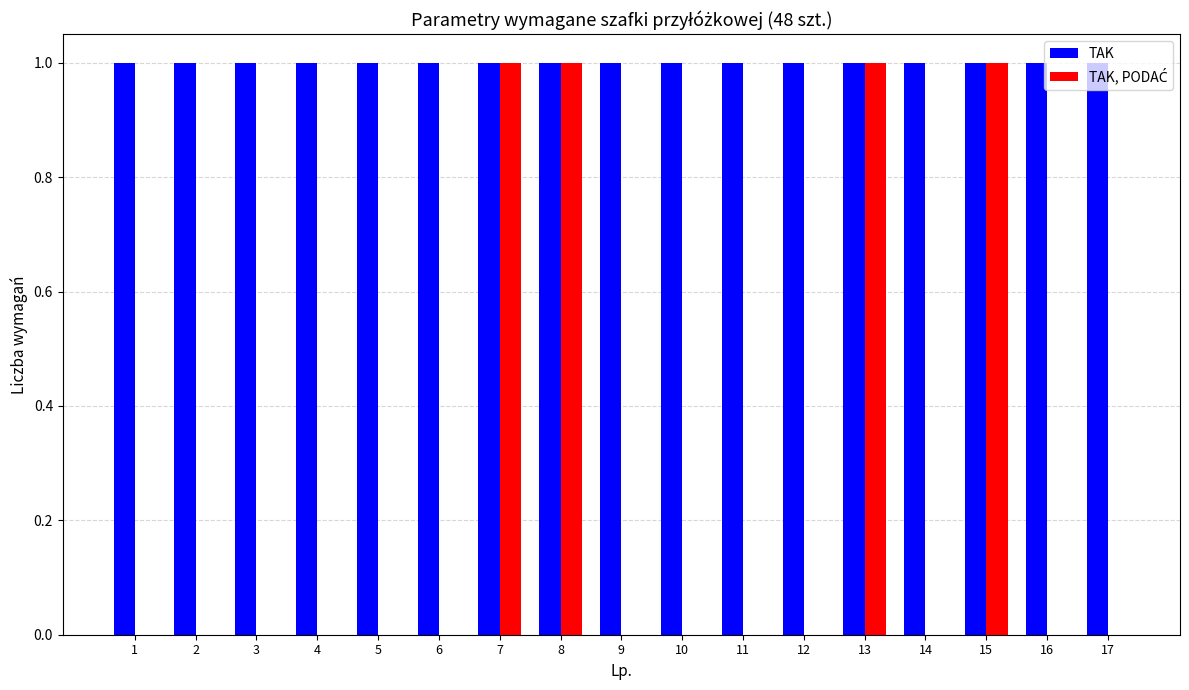

Which series has the largest total across all categories?

TAK